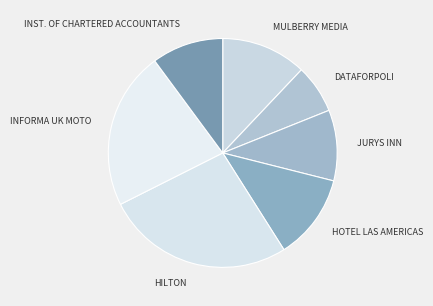

Count the number of slices in the pie.

7